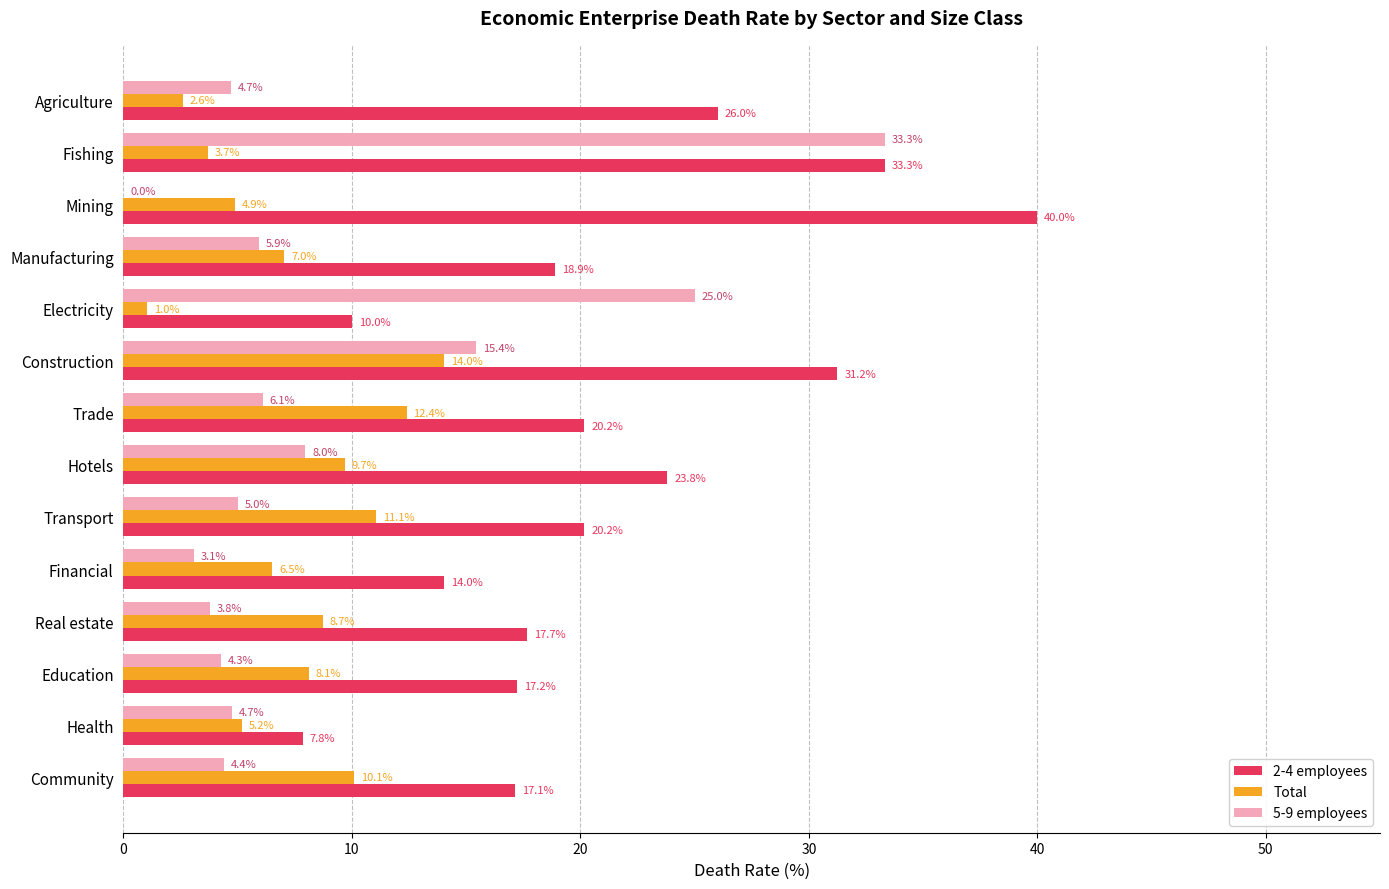

At which category is the sum across all series the highest?

Fishing